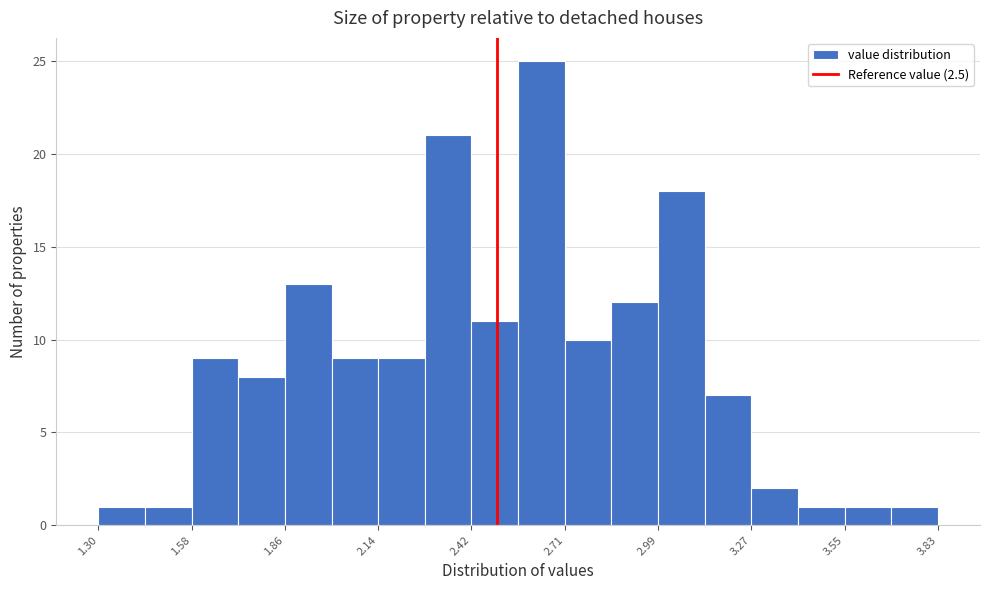

Around what value on the x-axis is the tallest bar? Give the approximate position of its centre, as read against the axis.

2.65